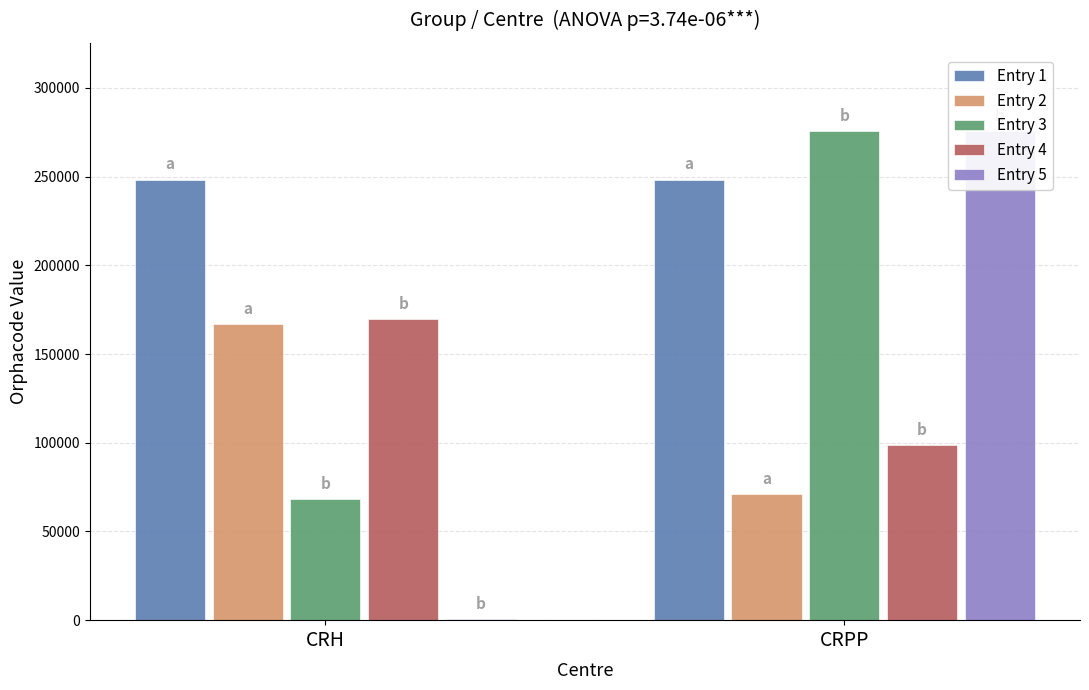

How many bars are there in each group?

5